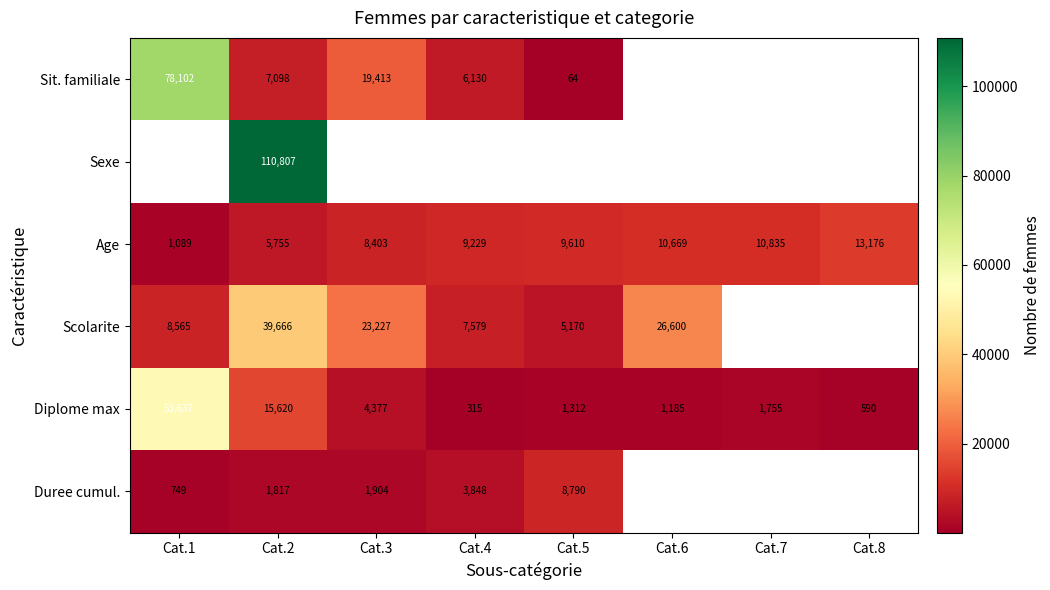

What is the lowest value of the Diplome max series?

315